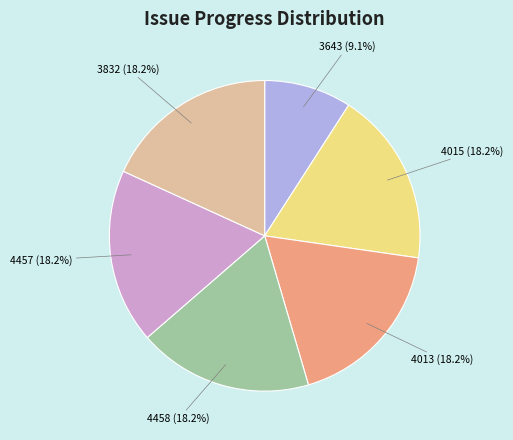

Which slice is the smallest?

3643 (9.1%)